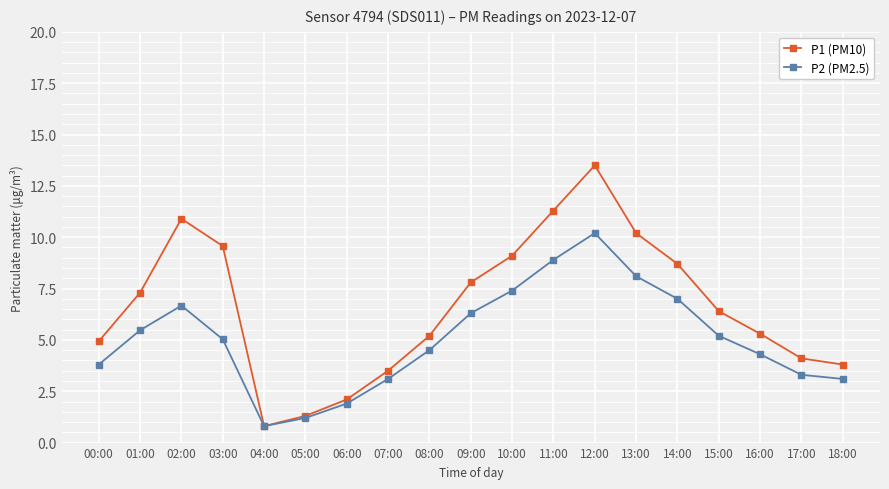

Rank the series at 01:00 from highest to lowest value.

P1 (PM10), P2 (PM2.5)